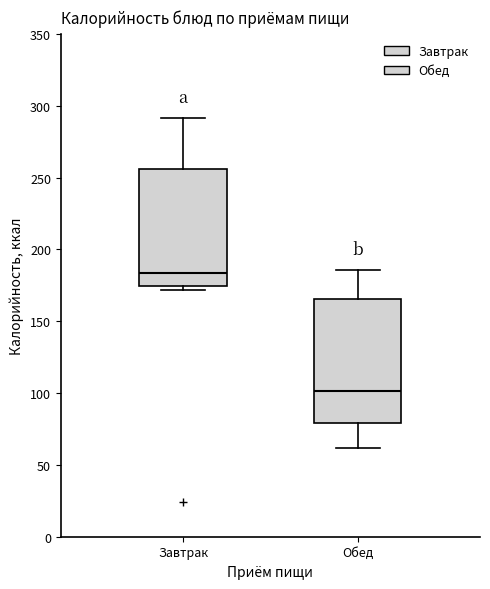

Where does the median line of the box for Завтрак sit on the y-axis? The values are not printed on the chart, so give them approximately, as read against the axis.

185